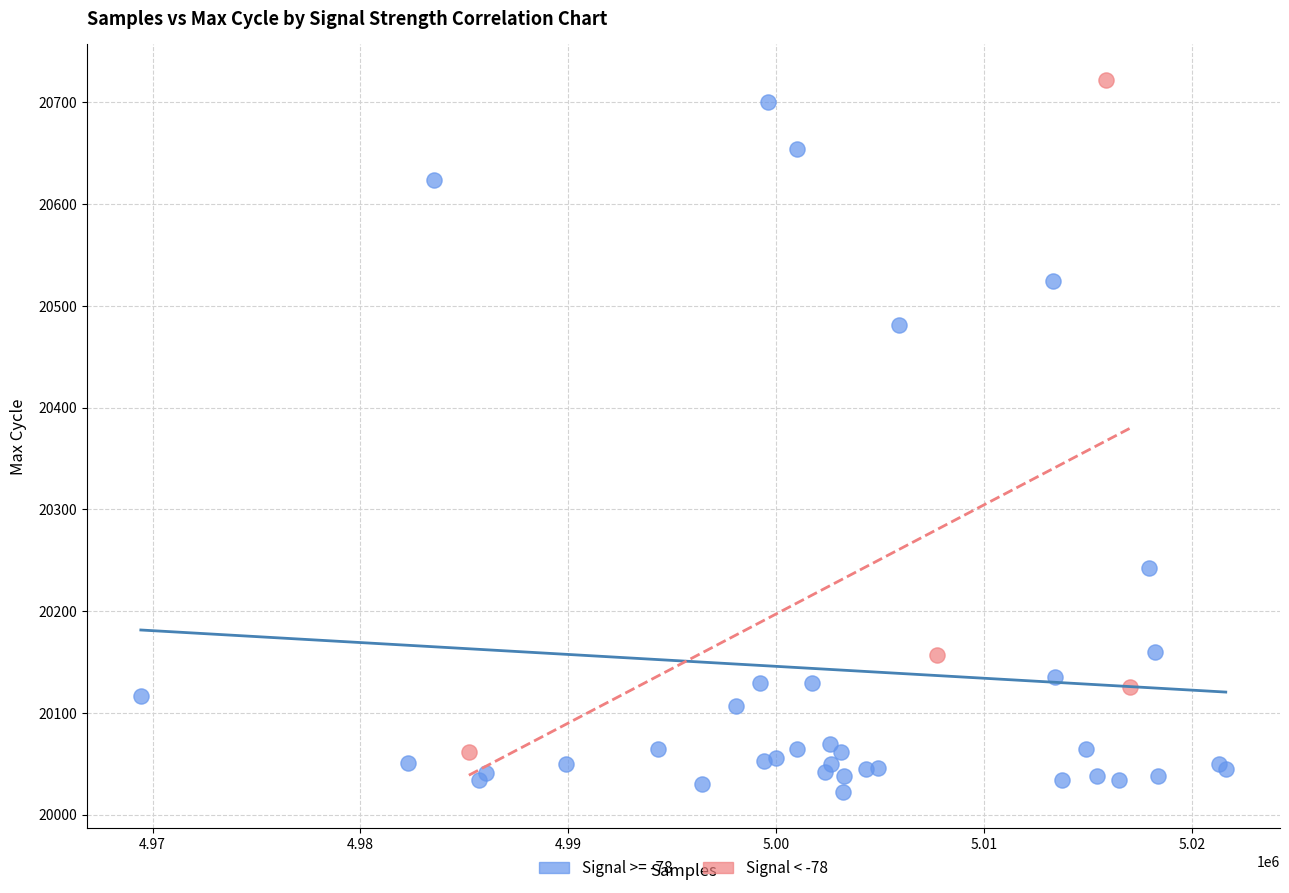

Which series reaches the minimum Y coordinate?

Signal >= -78